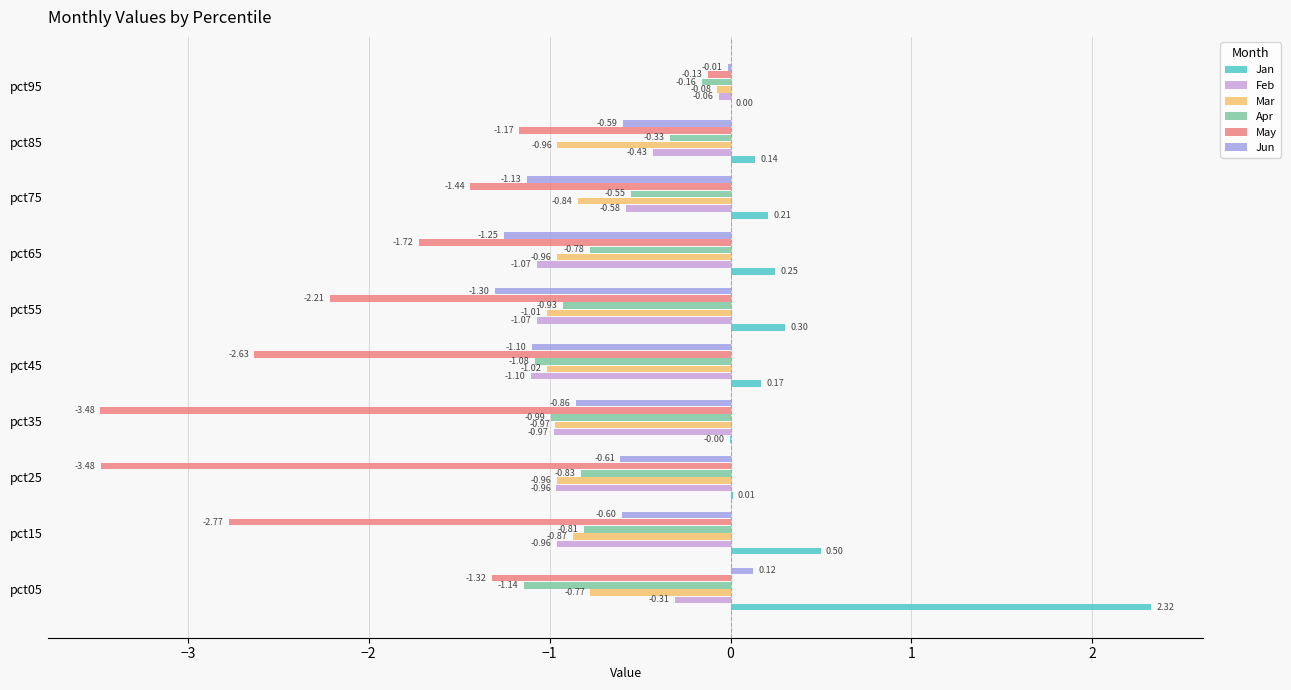

What is the sum of the Apr values at pct55 and pct05?

-2.1